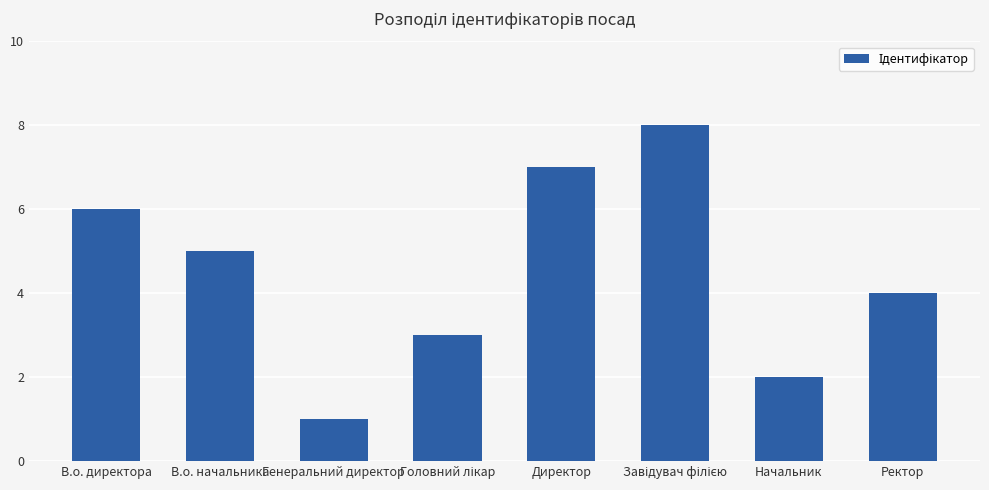

Approximately how many times larger is the value at В.о. директора compared to Директор?

0.9